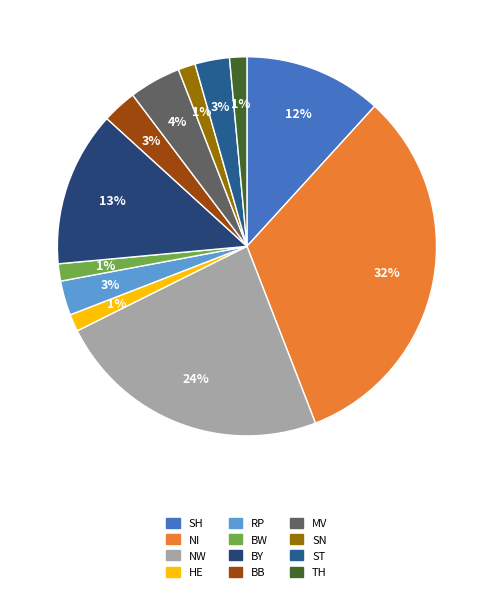

Rank the categories by value from highest to lowest.

NI, NW, BY, SH, MV, RP, BB, ST, HE, BW, SN, TH